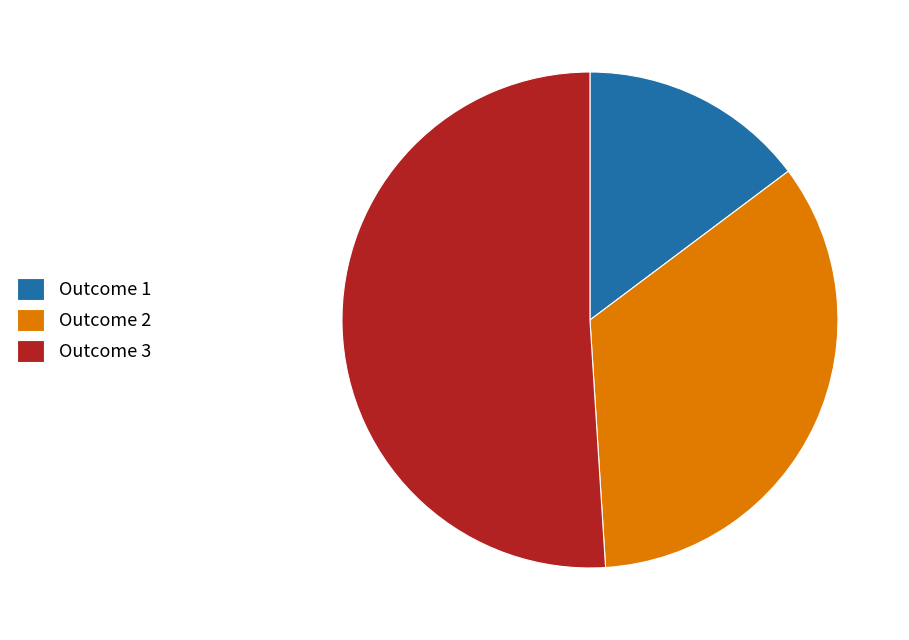

Is the sum of Outcome 3 and Outcome 2 greater than half?

Yes